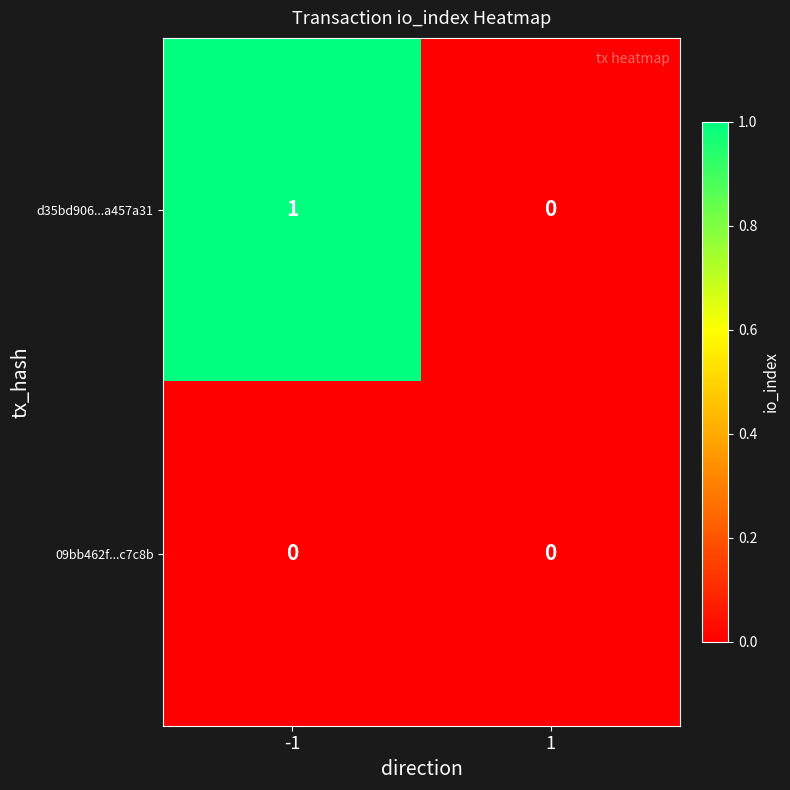

Rank the series by their maximum value, from highest to lowest.

d35bd906...a457a31, 09bb462f...c7c8b